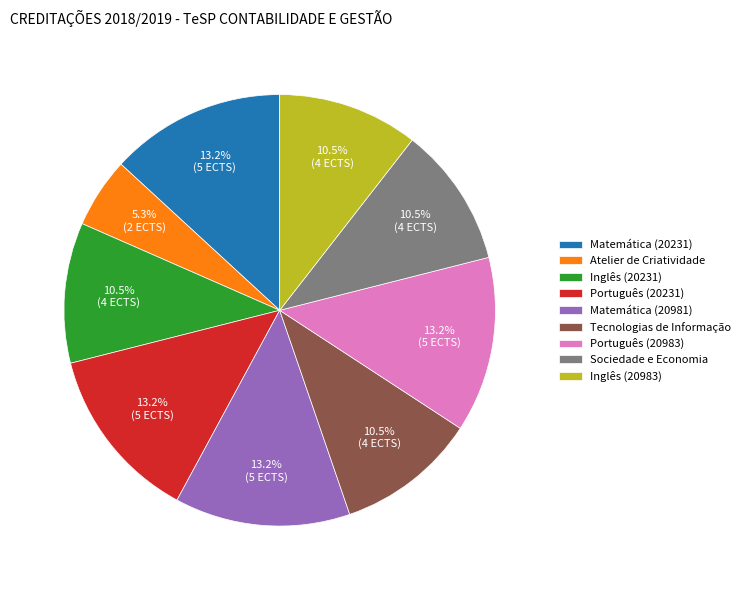

Does Sociedade e Economia account for over 50% of the chart?

No